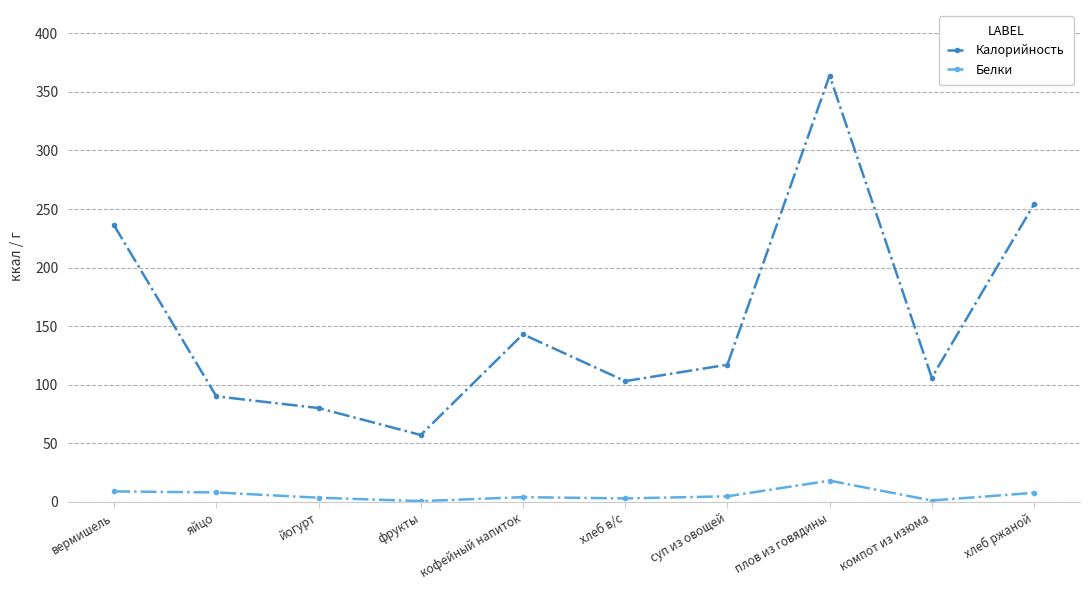

What is the label of the 7th point from the left?

суп из овощей